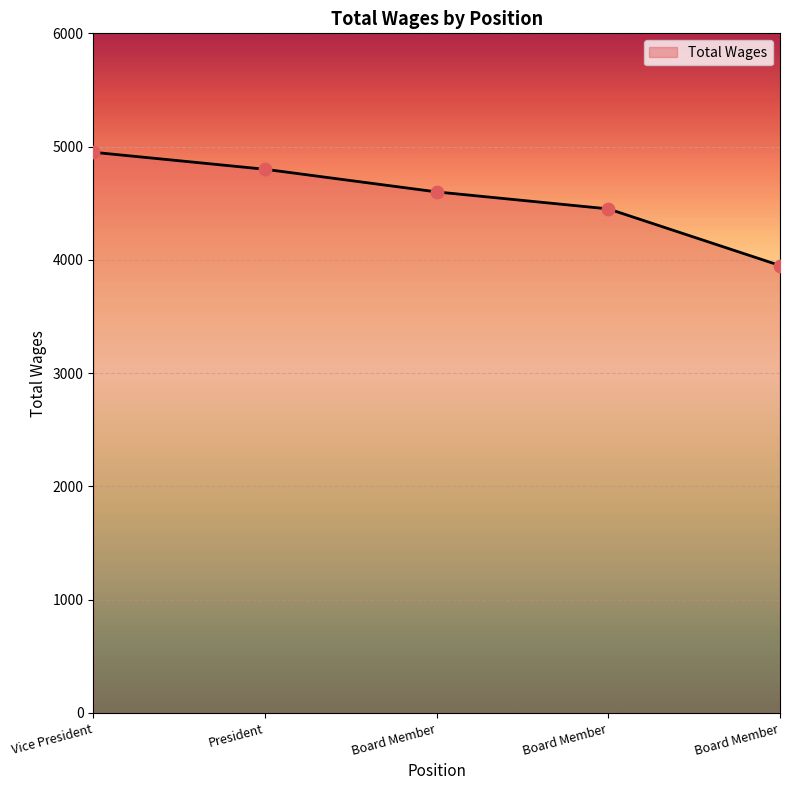

Does the chart have visible grid lines?

Yes